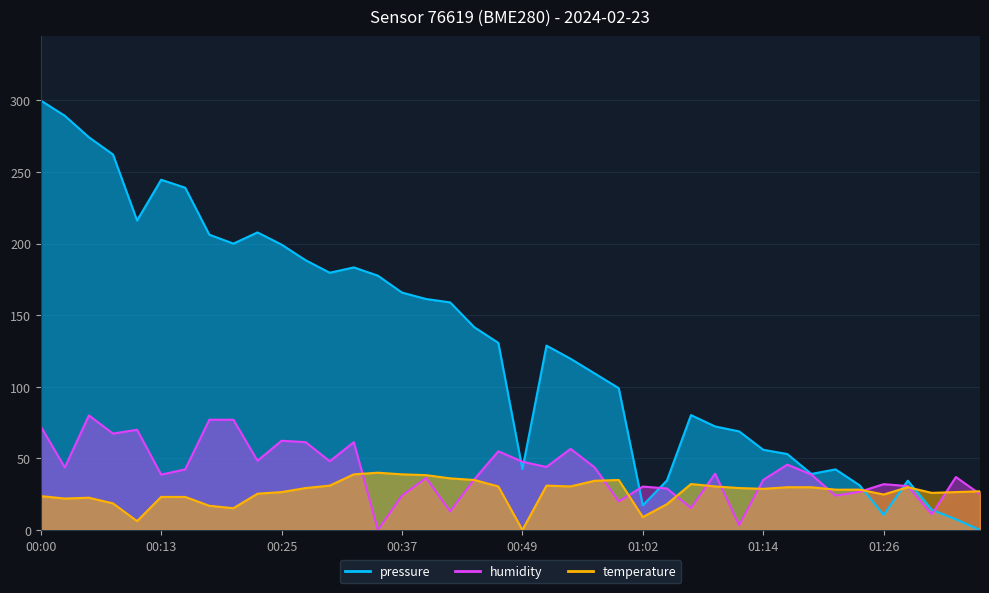

At which category does the chart reach its minimum across all series?

01:36